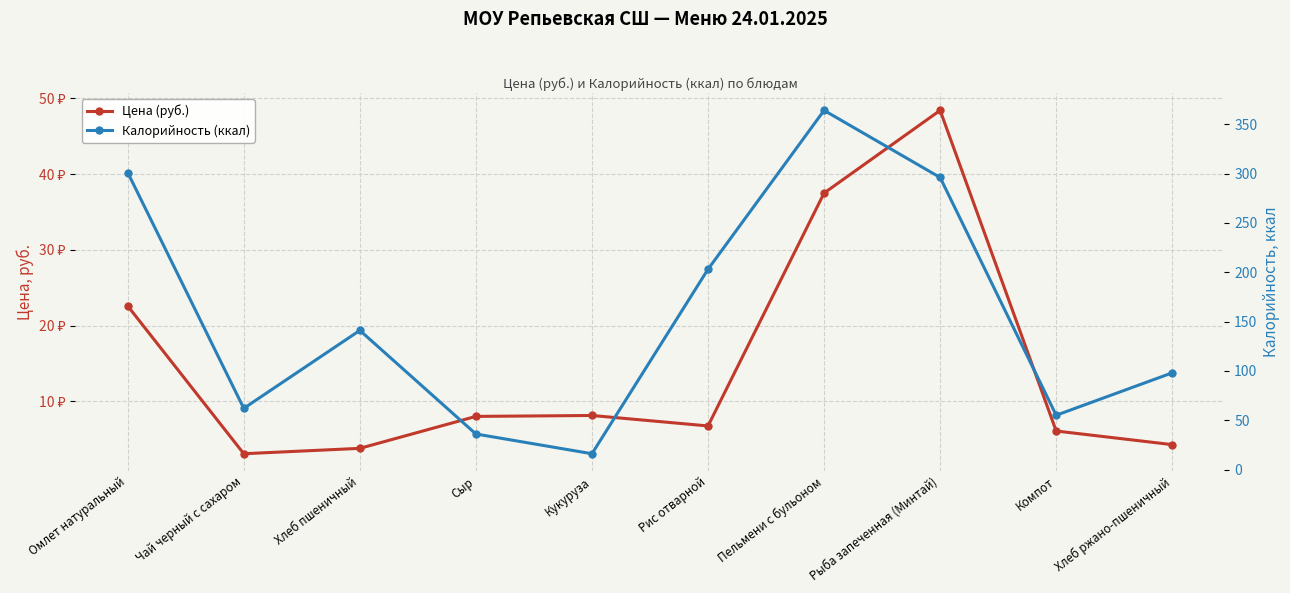

How many lines are shown in the chart?

2